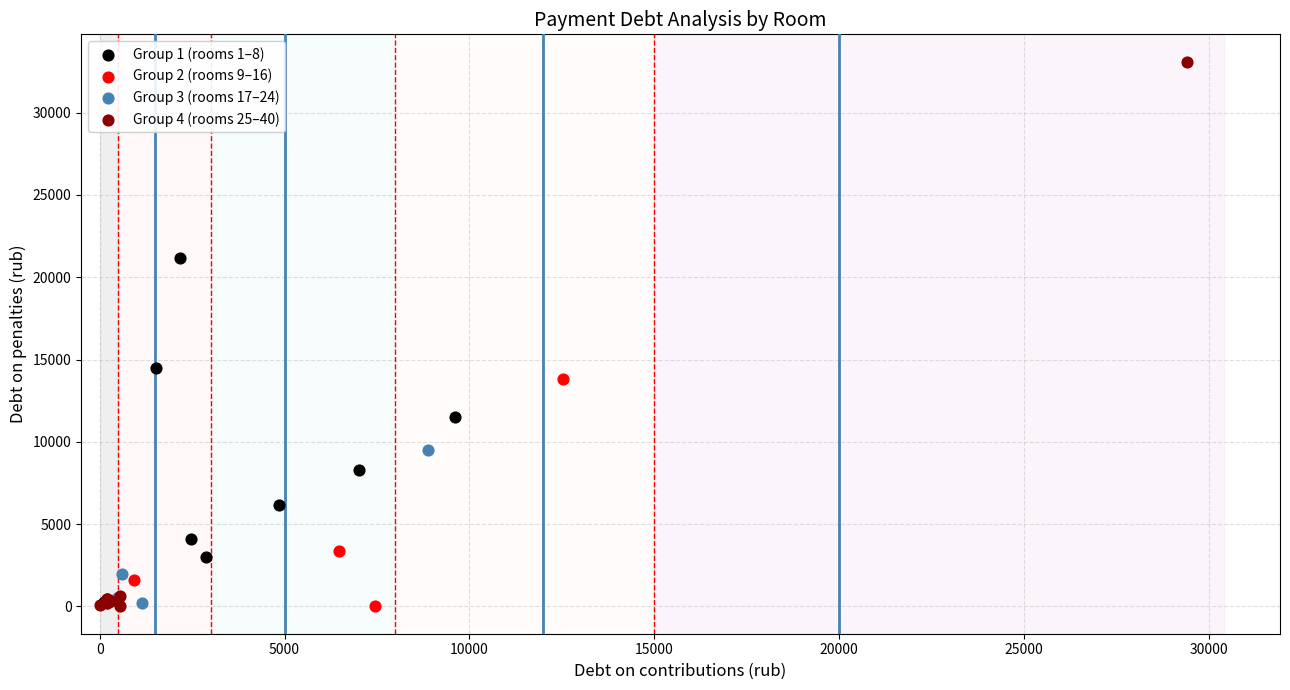

Which series contains the highest Y value?

Group 4 (rooms 25–40)